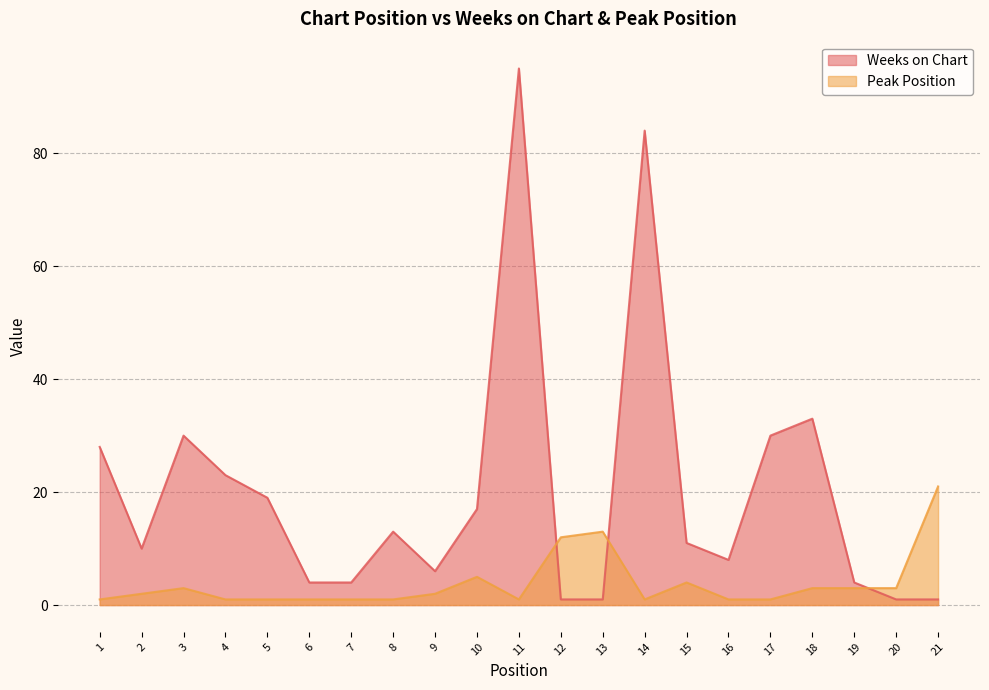

How many lines are shown in the chart?

2